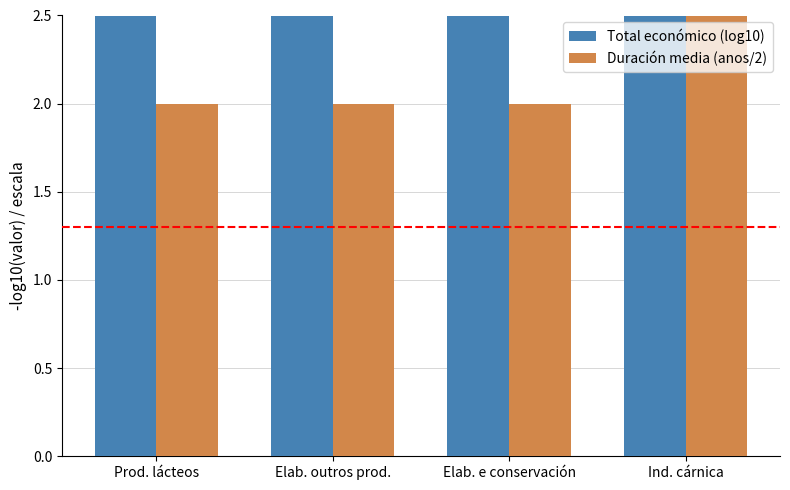

What is the value of the Duración media (anos/2) bar at the 4th from the left?

2.5